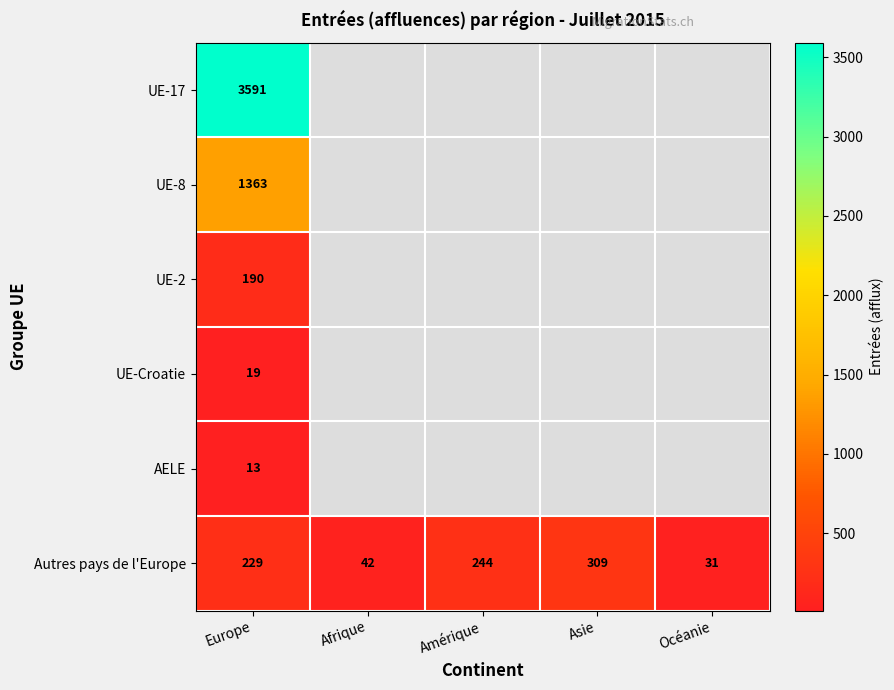

At how many categories does at least one series exceed 720?

1